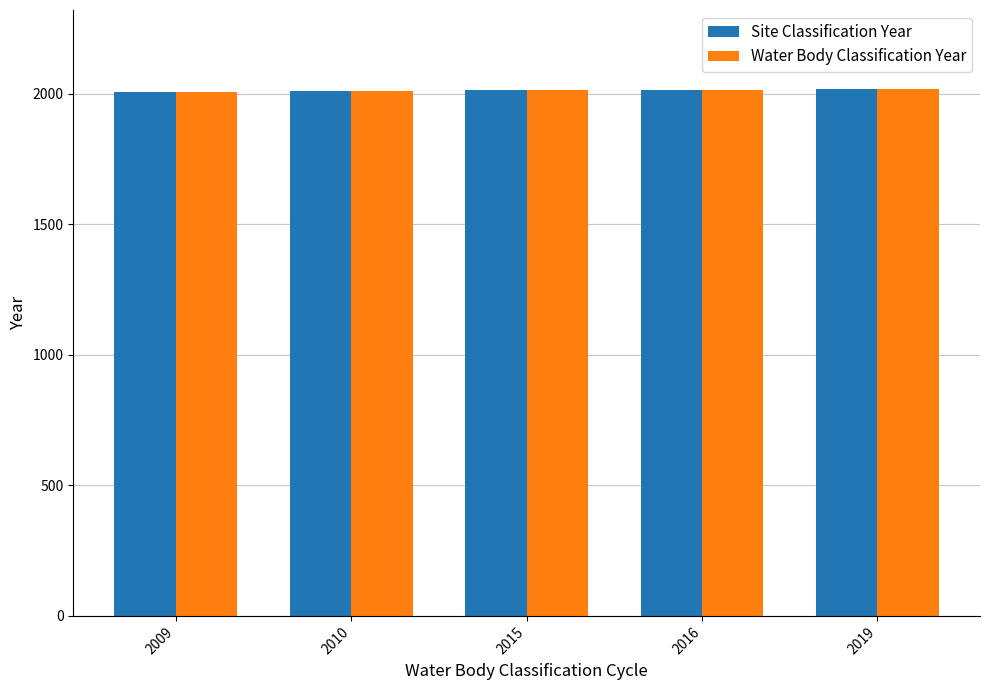

Is it true that Water Body Classification Year equals 2015 at 2015?

True